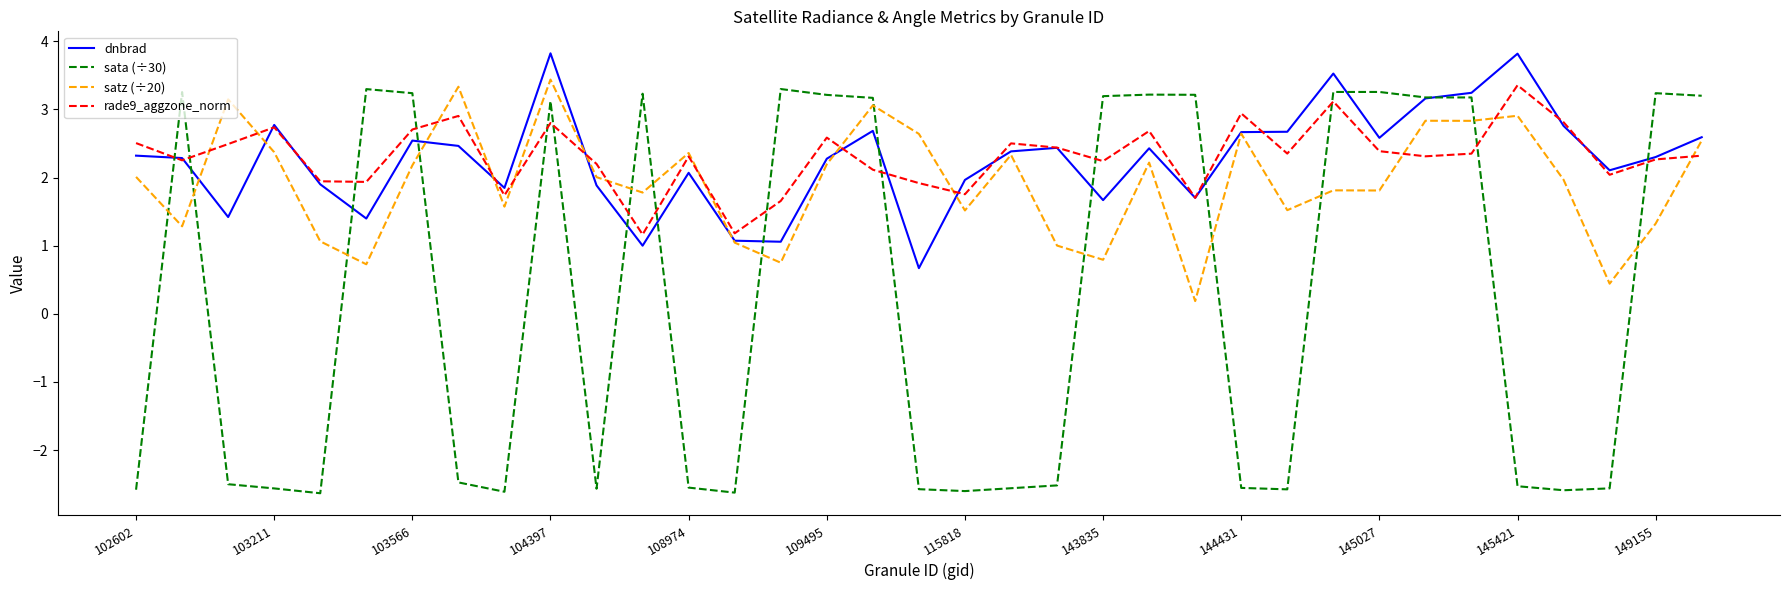

How many intersections are there between satz (÷20) and sata (÷30)?

13